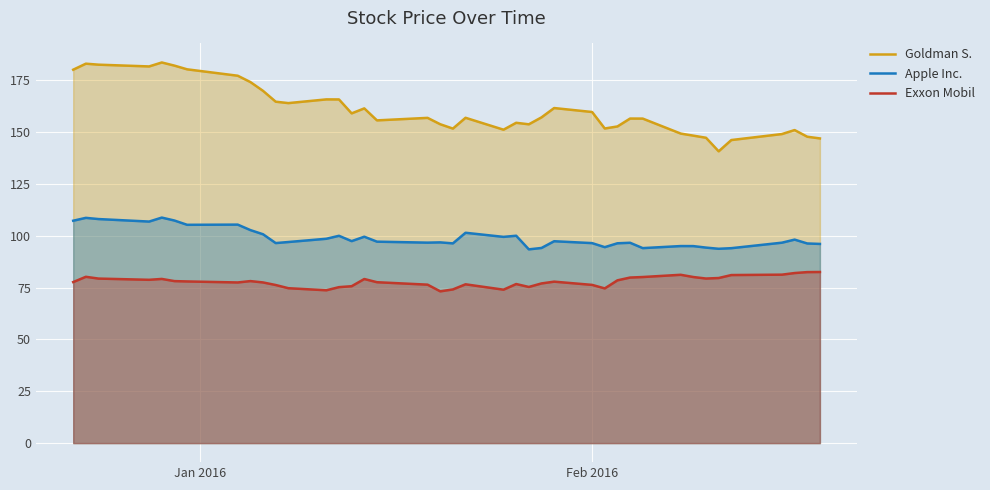

How many series are shown in this chart?

3